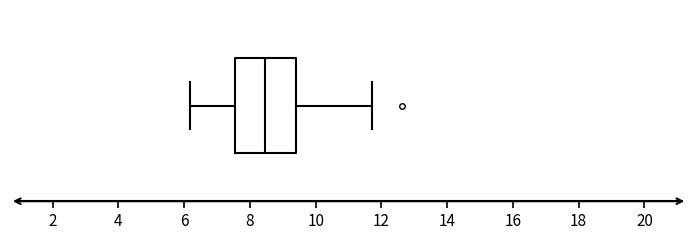

Transcribe this box plot: give where the median line is, the range the box spans, and where the two whiskers end, as read against the x-axis. The values are not printed on the chart, so give them approximately, as read against the axis.

median 8.4, box 7.6 to 9.4, whiskers 6.2 to 11.8